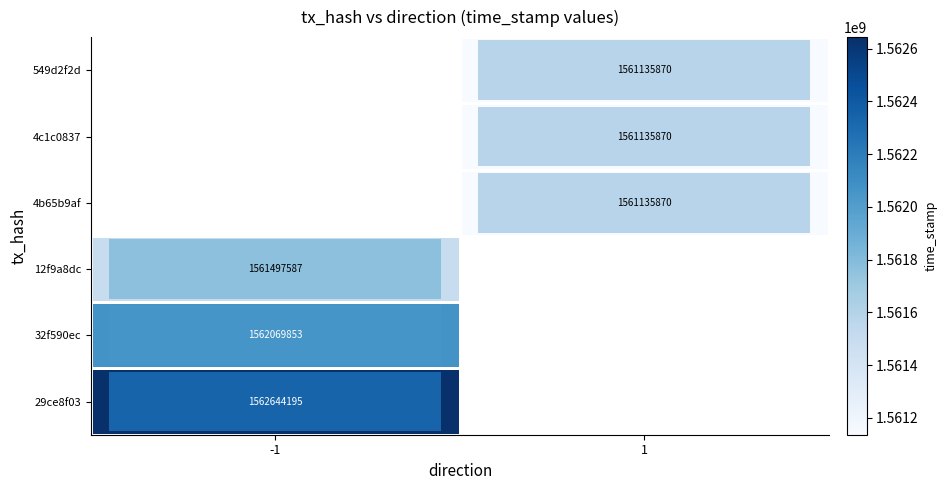

The value of 4b65b9af at 1 is 616585110. True or false?

False